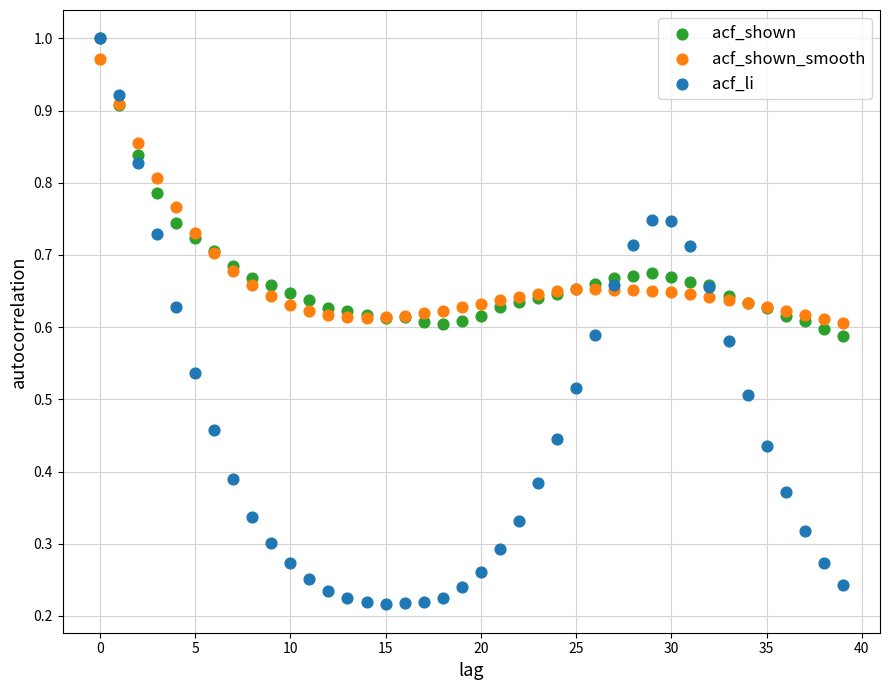

What are all the series names shown in the legend?

acf_shown, acf_shown_smooth, acf_li